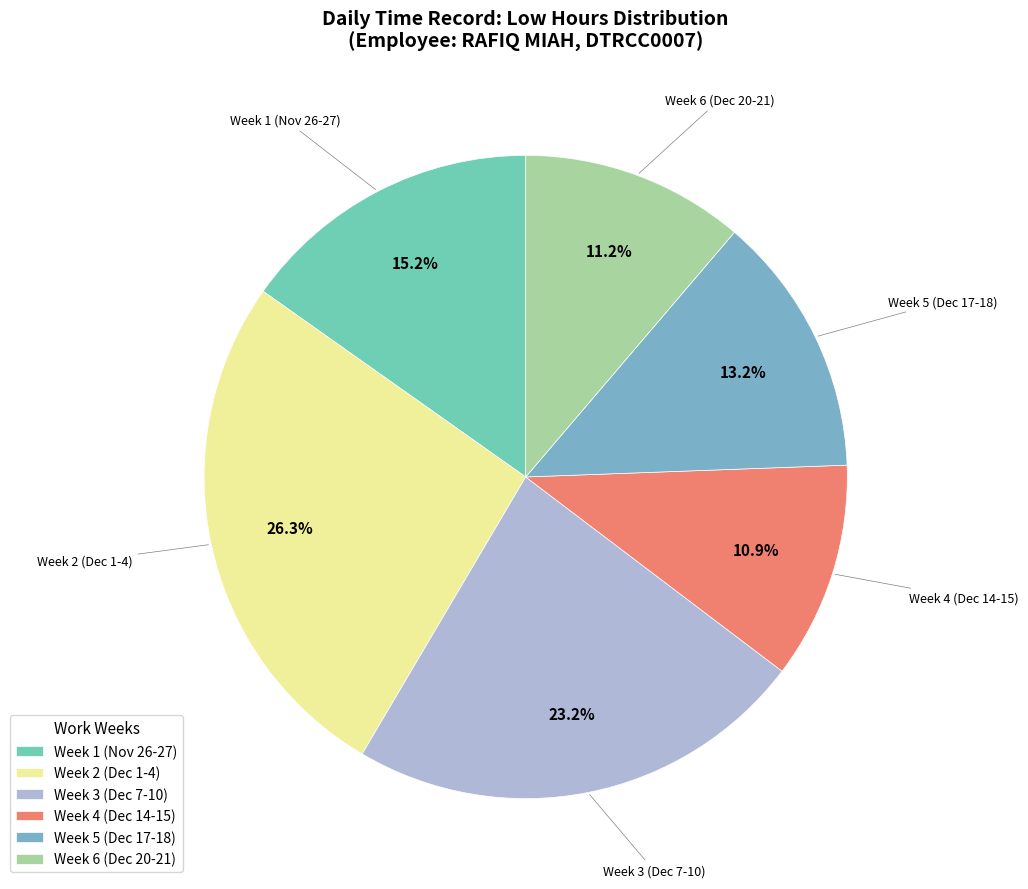

Which slice is the largest?

Week 2 (Dec 1-4)